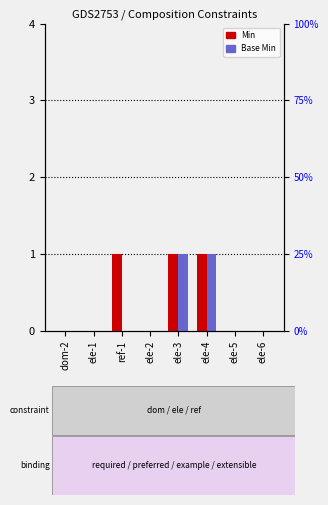

What is the maximum value for Base Min?

1